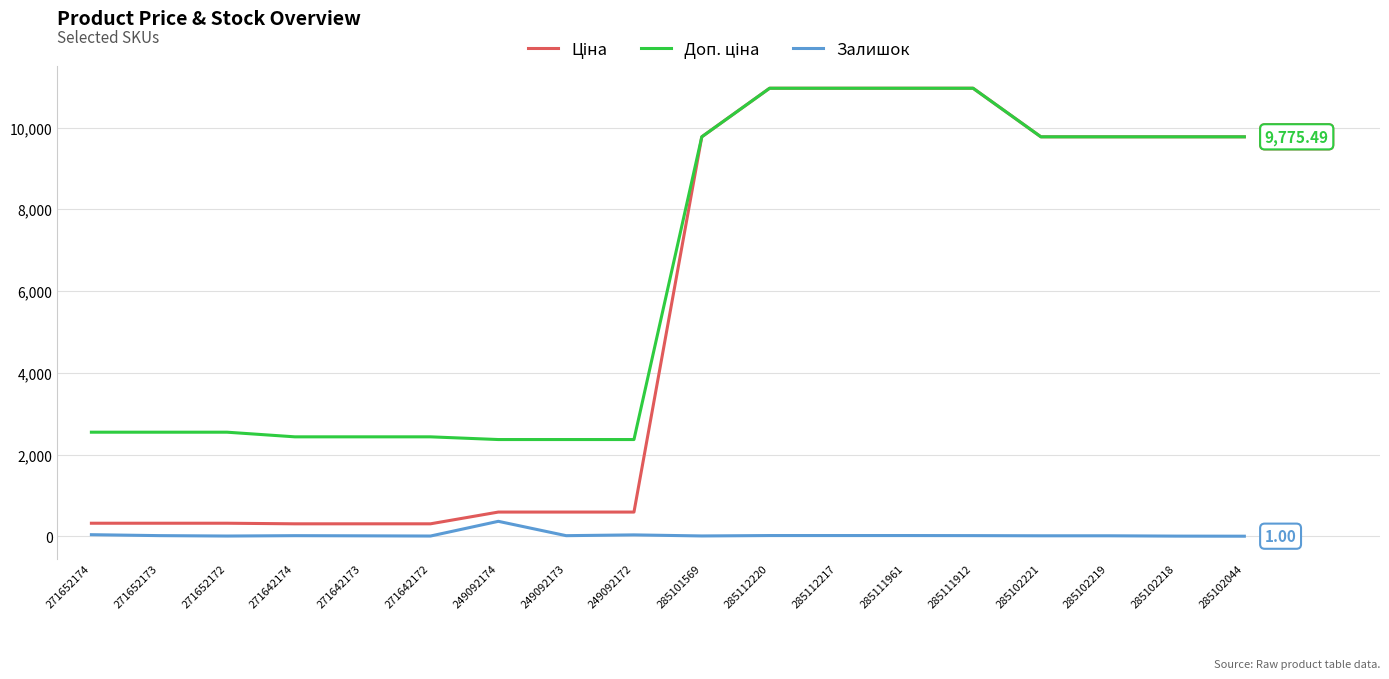

True or false: Доп. ціна and Залишок cross at least once.

False